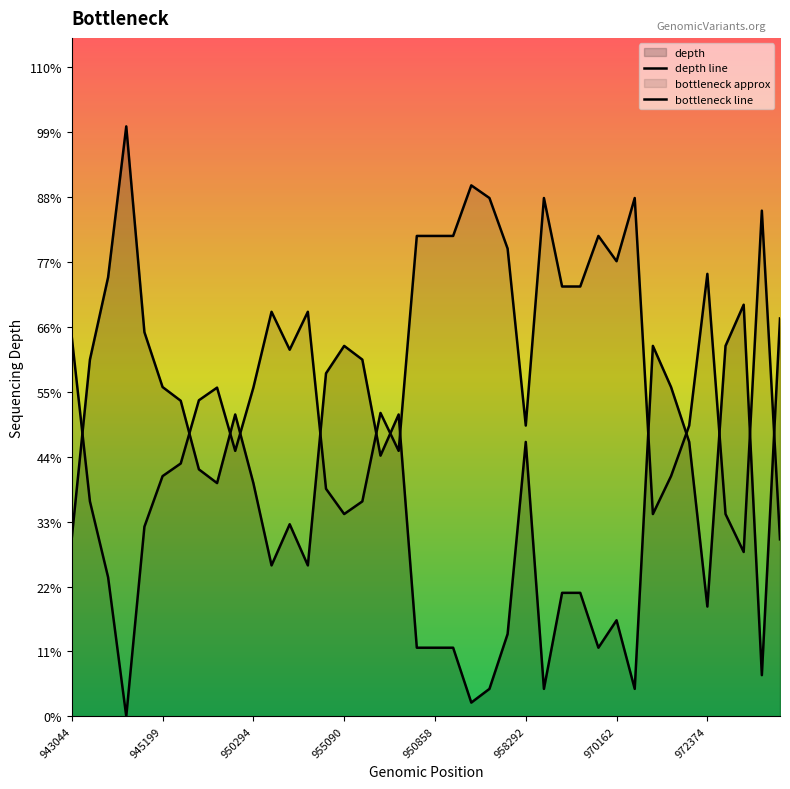

Rank the series by their maximum value, from highest to lowest.

depth line, bottleneck line